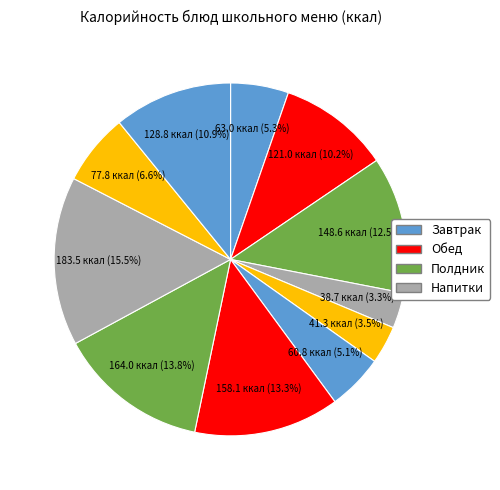

How many slices are in this pie chart?

11